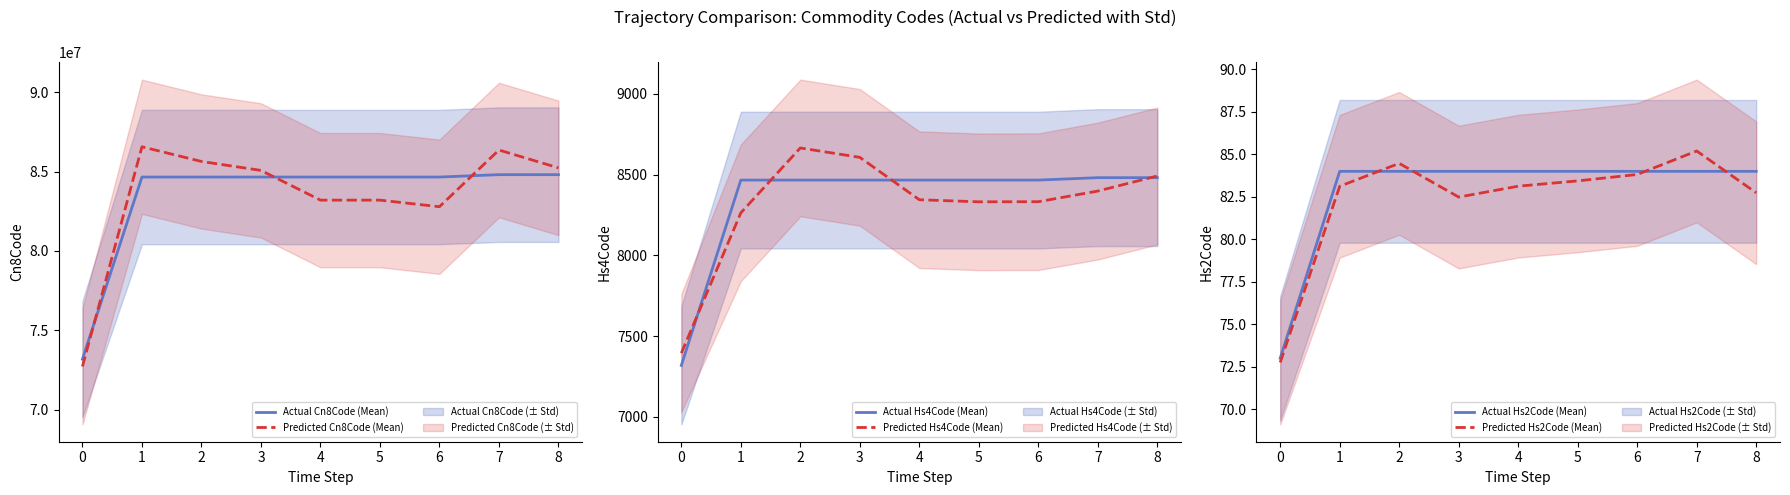

What is the difference between the maximum and minimum values in the Actual Hs4Code (Mean) series?

1163.0